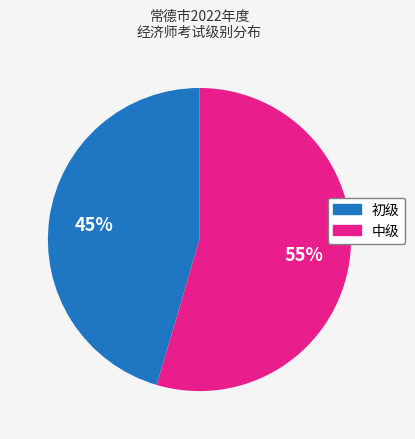

To the nearest percent, what percentage of the pie is 初级?

45%